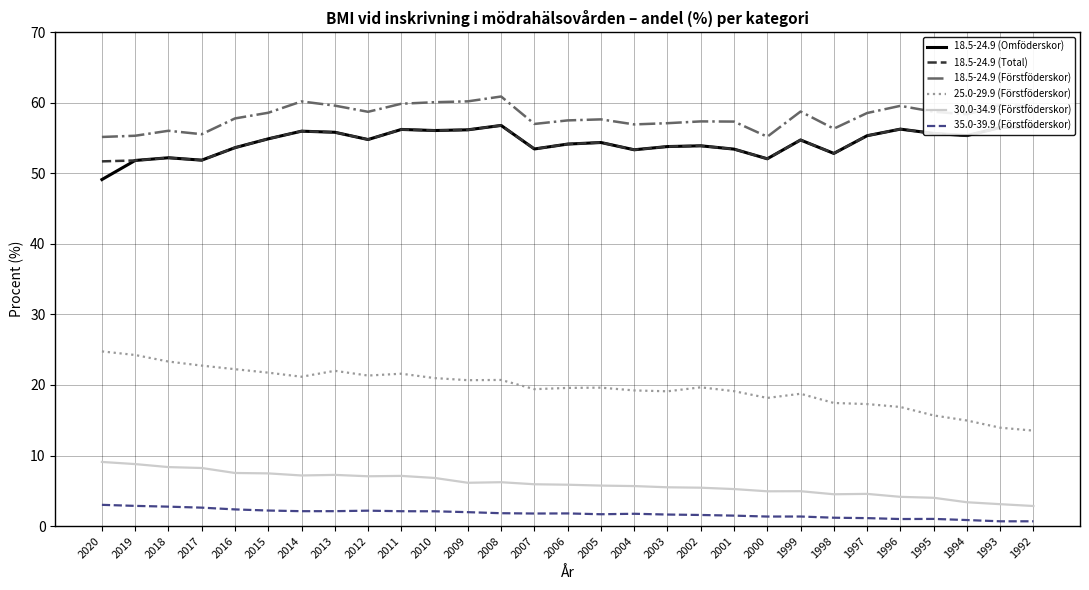

What is the difference between the 18.5-24.9 (Omföderskor) values at 2000 and 1992?

4.5